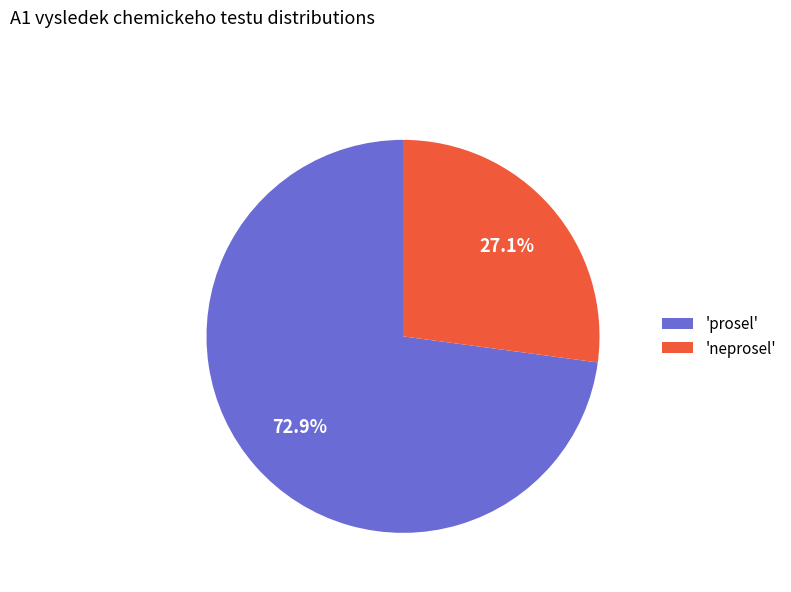

Between 'neprosel' and 'prosel', which is larger?

'prosel'